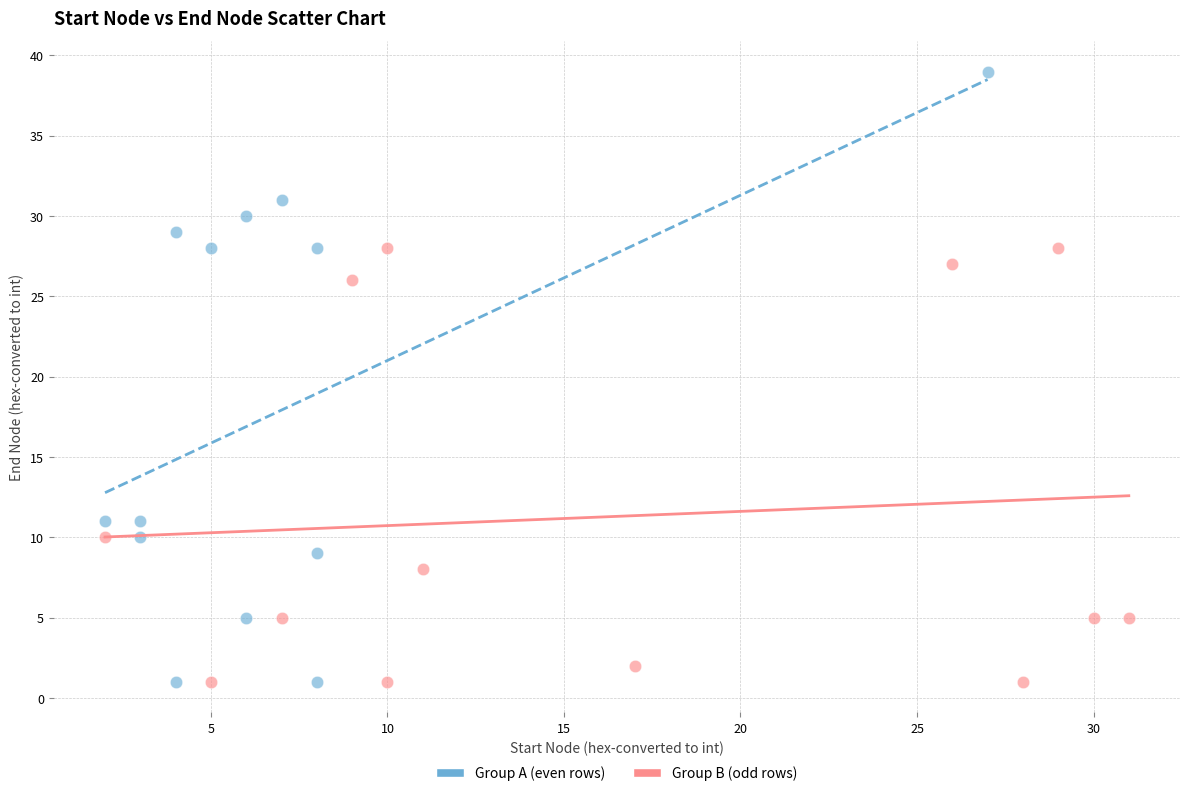

Which series has the widest spread of Y values?

Group A (even rows)